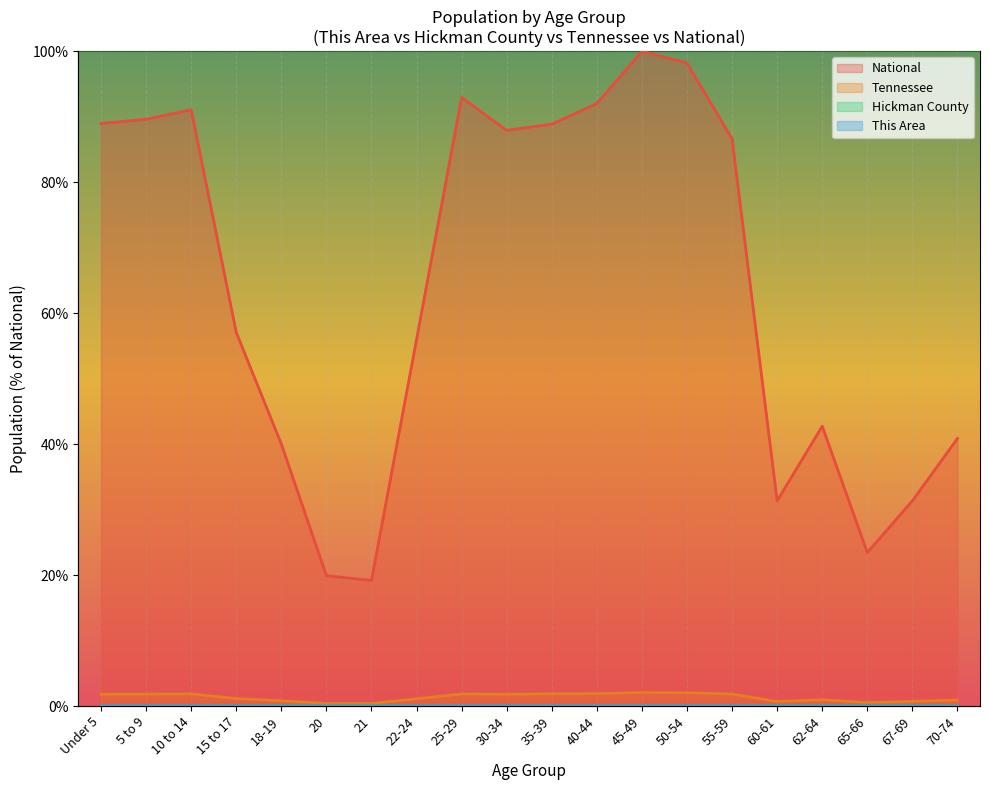

Which series has the widest spread of values?

National